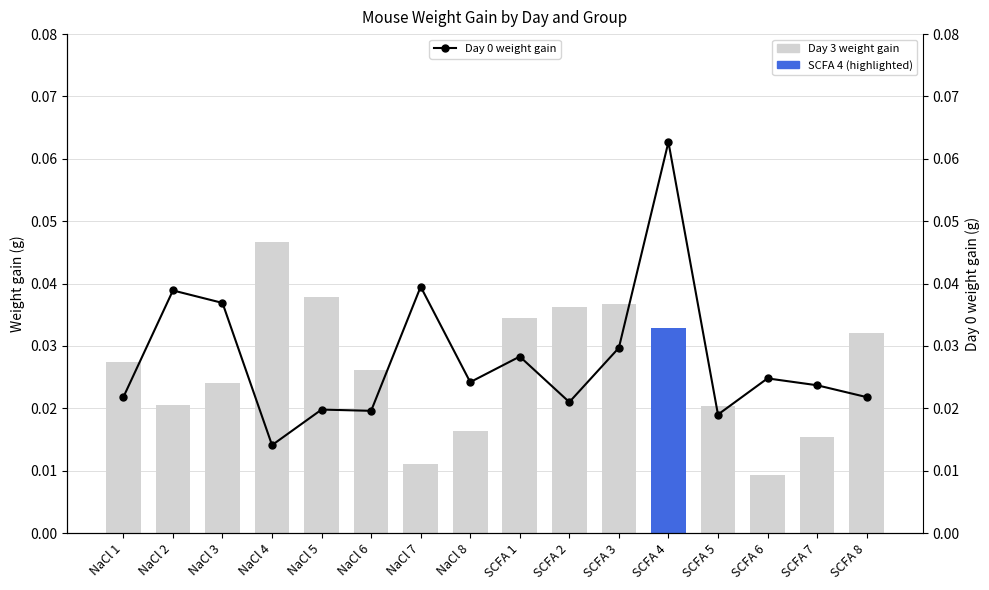

Which series has the widest spread of values?

Day 0 weight gain